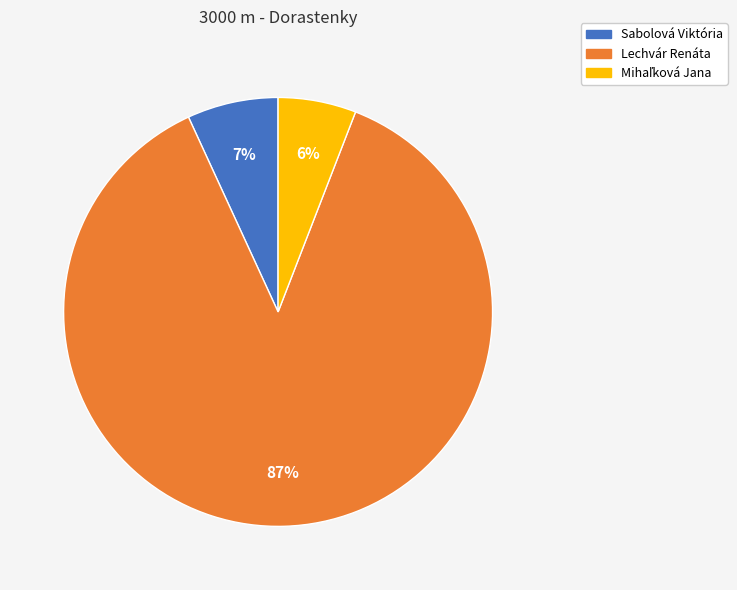

Count the number of slices in the pie.

3